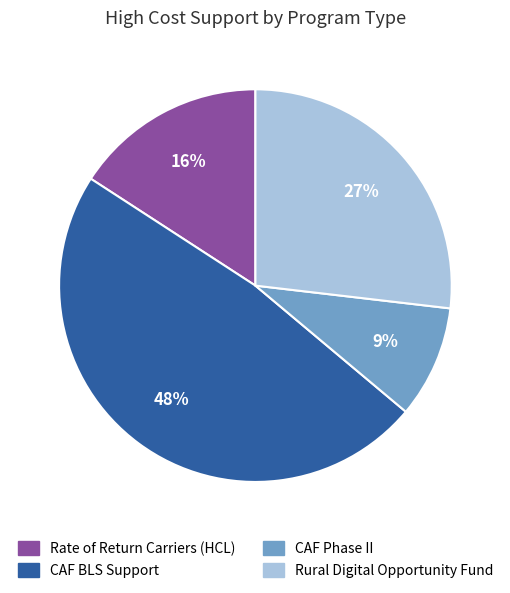

To the nearest percent, what is the combined percentage of Rural Digital Opportunity Fund and Rate of Return Carriers (HCL)?

43%